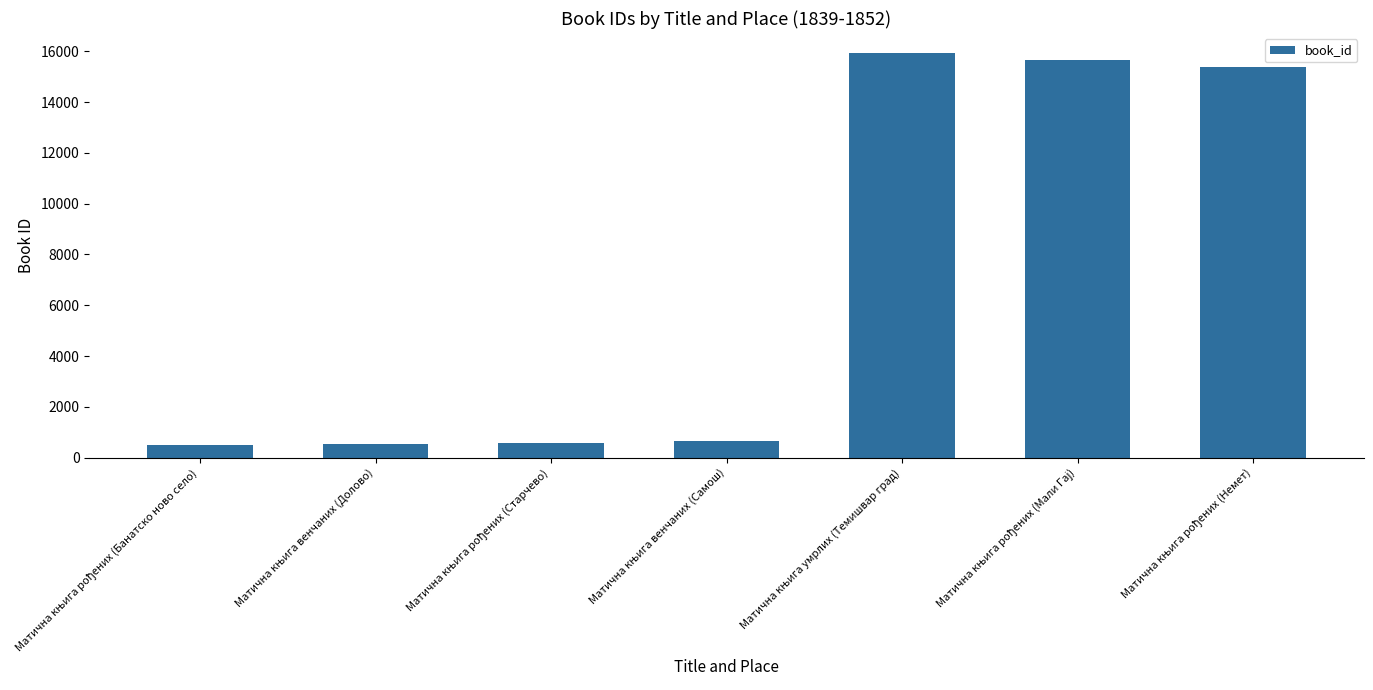

What is the maximum value shown in the chart?

15921